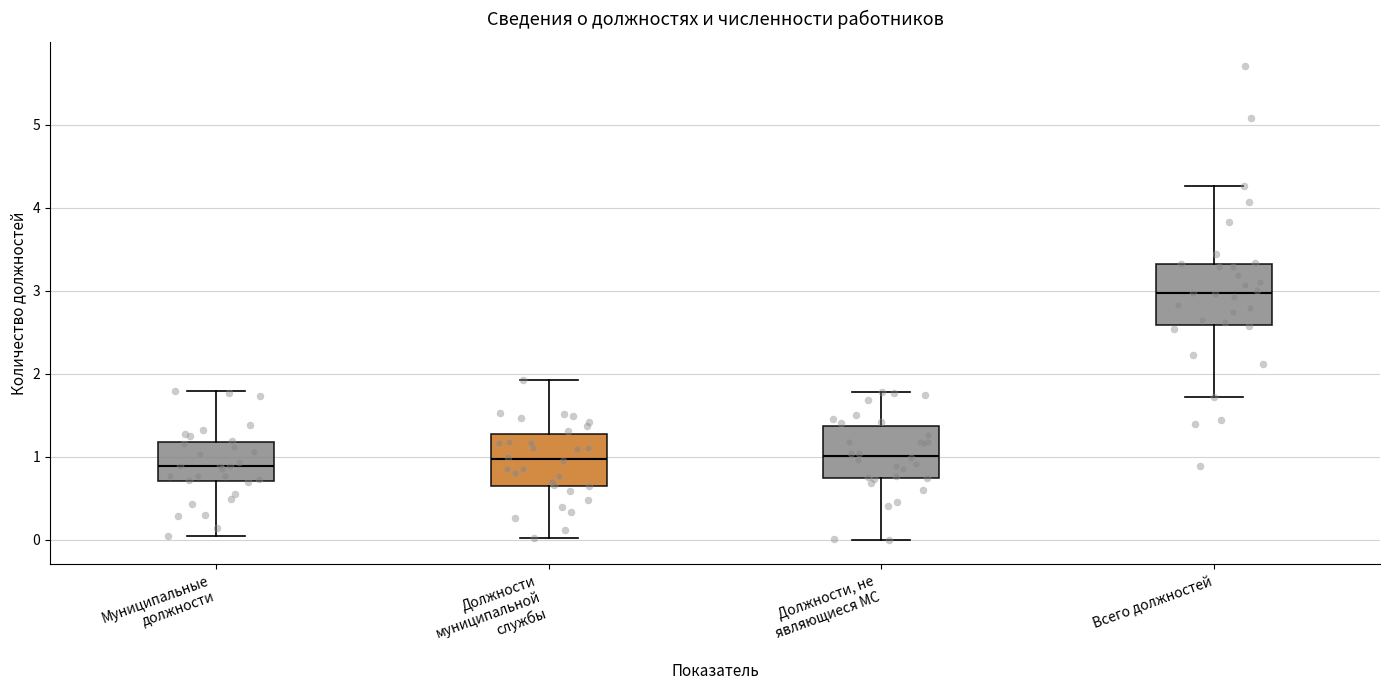

Reading left to right, read every box against the y-axis: the position of its median line, the range the box covers, and the ends of its whiskers. The values are not printed on the chart, so give them approximately, as read against the axis.

Муниципальные должности: median 0.9, box 0.7 to 1.2, whiskers 0.0 to 1.8
Должности муниципальной службы: median 1.0, box 0.6 to 1.3, whiskers 0.0 to 1.9
Должности, не являющиеся МС: median 1.0, box 0.7 to 1.4, whiskers 0.0 to 1.8
Всего должностей: median 3.0, box 2.6 to 3.3, whiskers 1.7 to 4.3